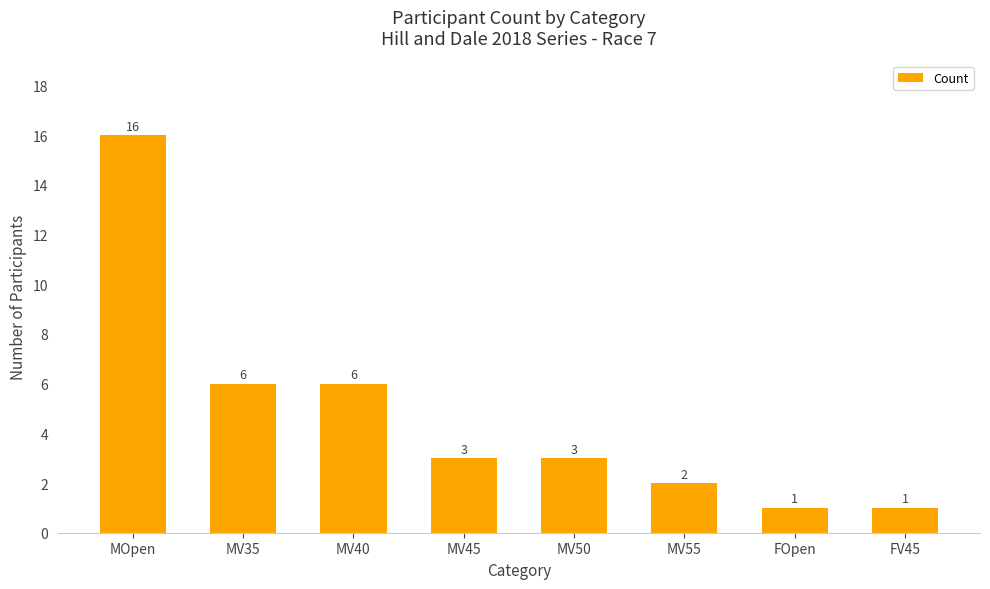

What is the label of the 7th bar from the left?

FOpen